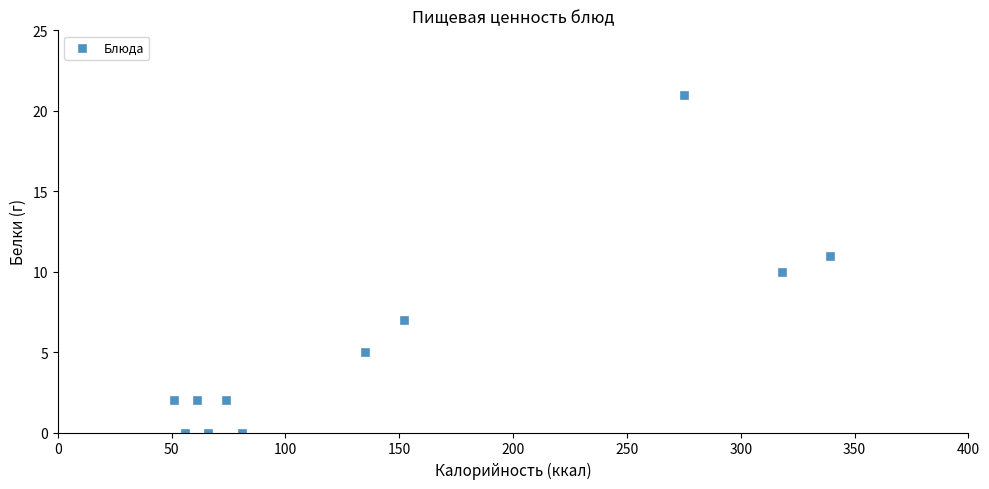

What is the average X value?

146